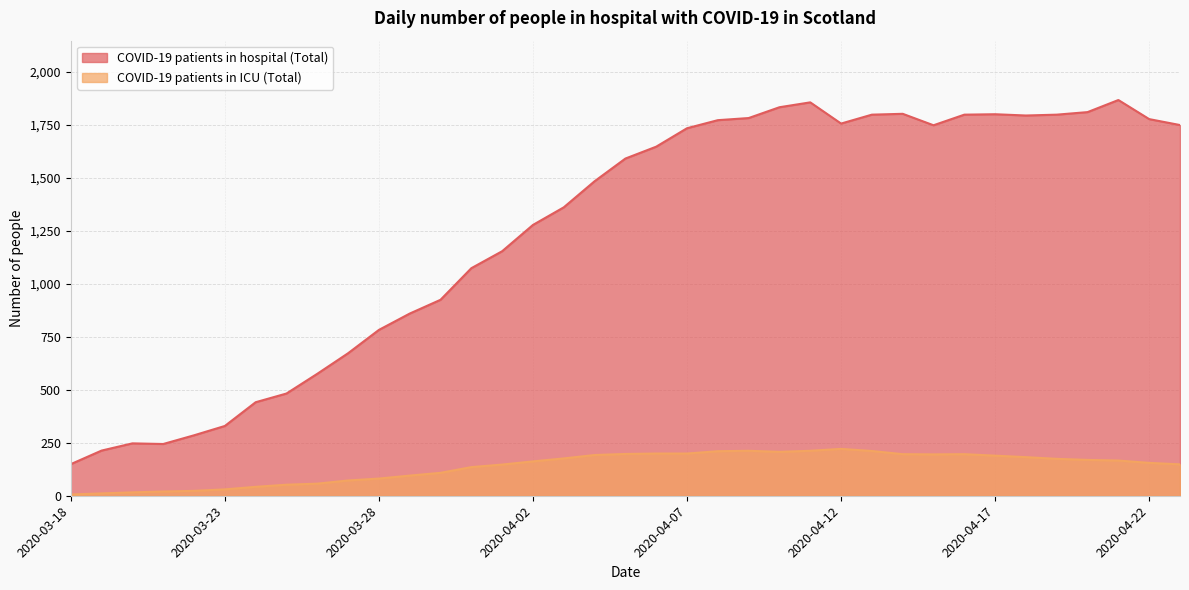

Which series has the largest range (max minus min)?

COVID-19 patients in hospital (Total)